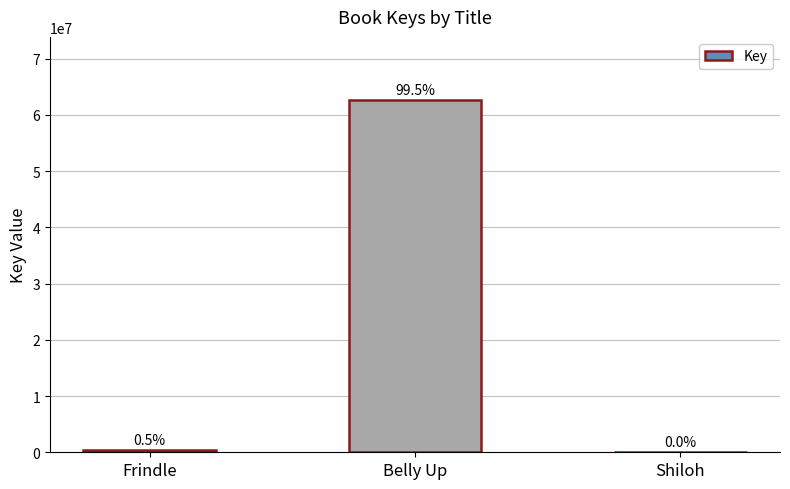

What is the label of the 1st bar from the right?

Shiloh